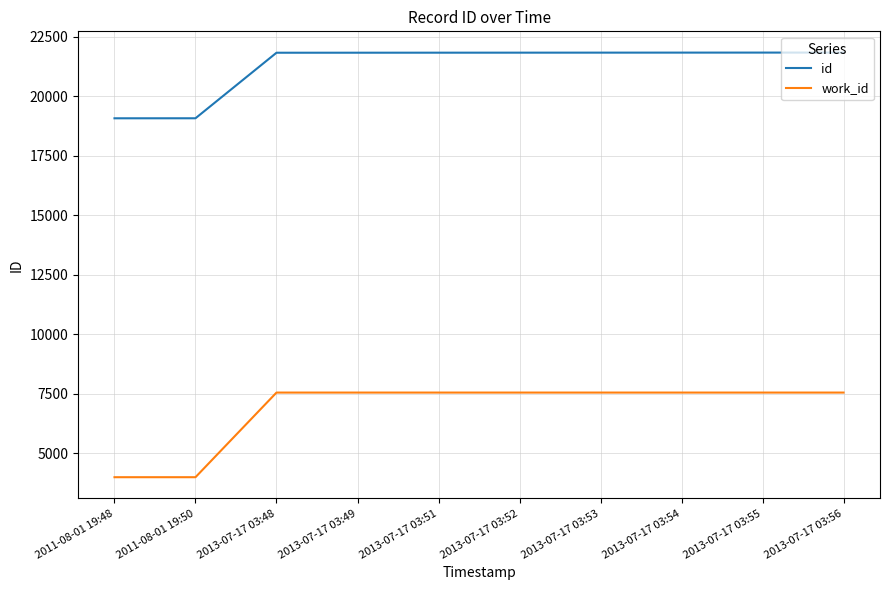

Rank the series at 2013-07-17 03:48 from lowest to highest value.

work_id, id